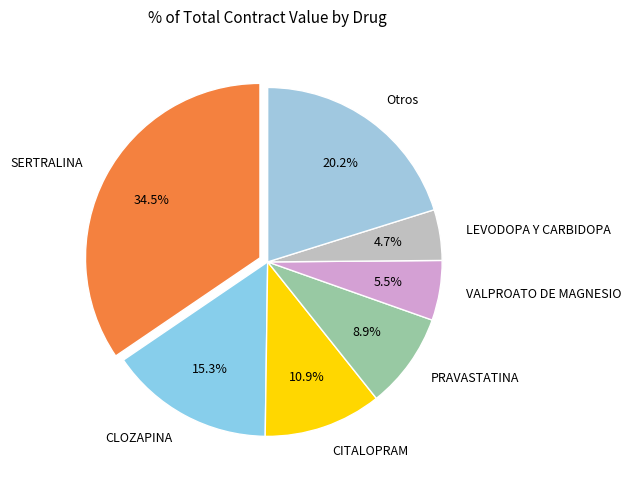

Is there a majority slice in this chart?

No